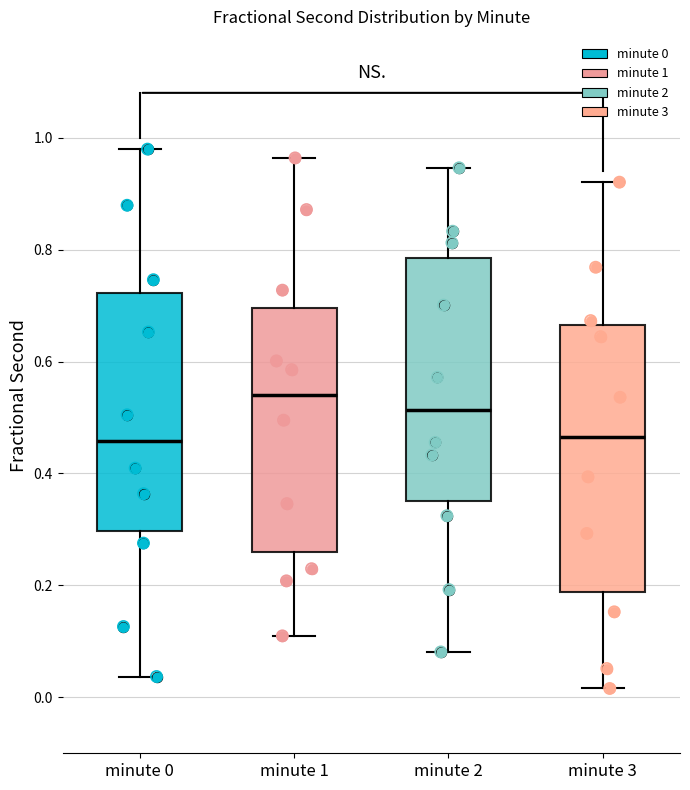

Which box is the tallest, from its lower edge to its upper edge?

minute 3